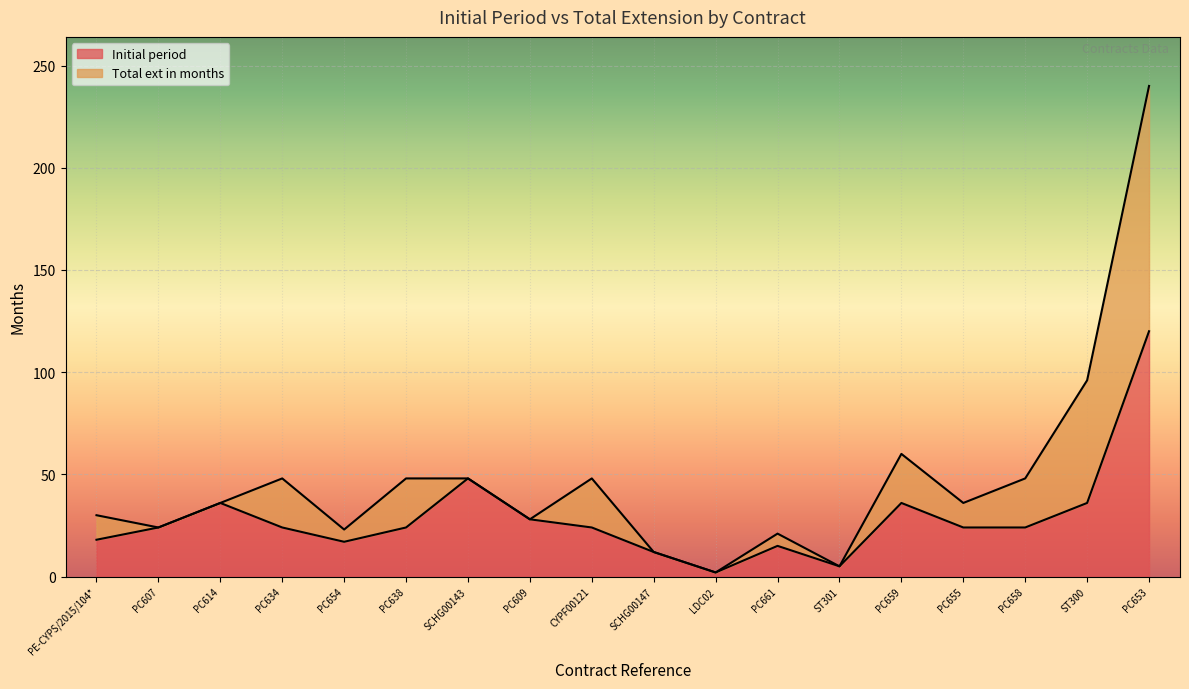

What is the value of the 3rd point from the left?

36